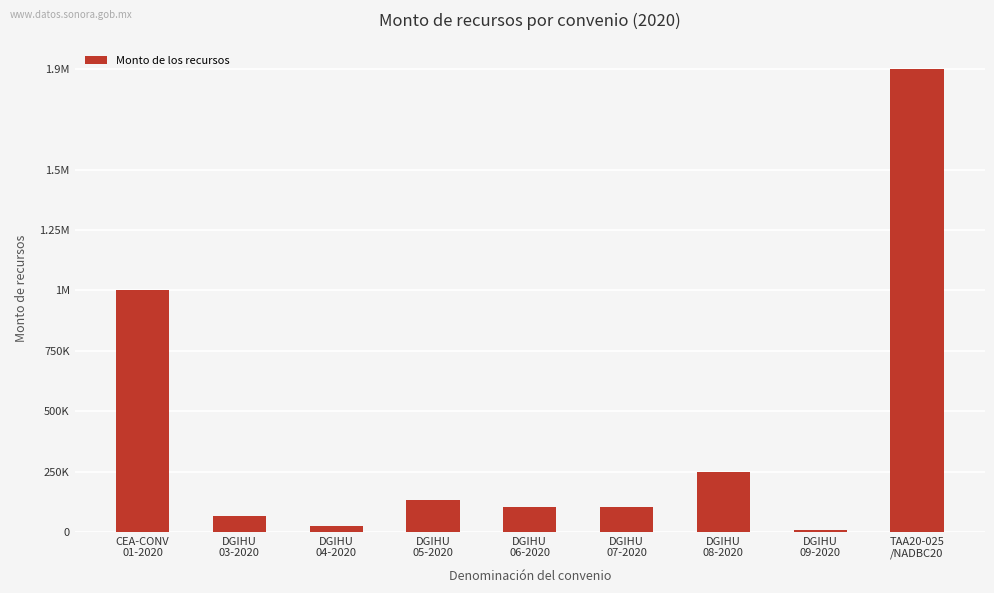

The value at DGIHU
07-2020 is 102299.0. True or false?

True